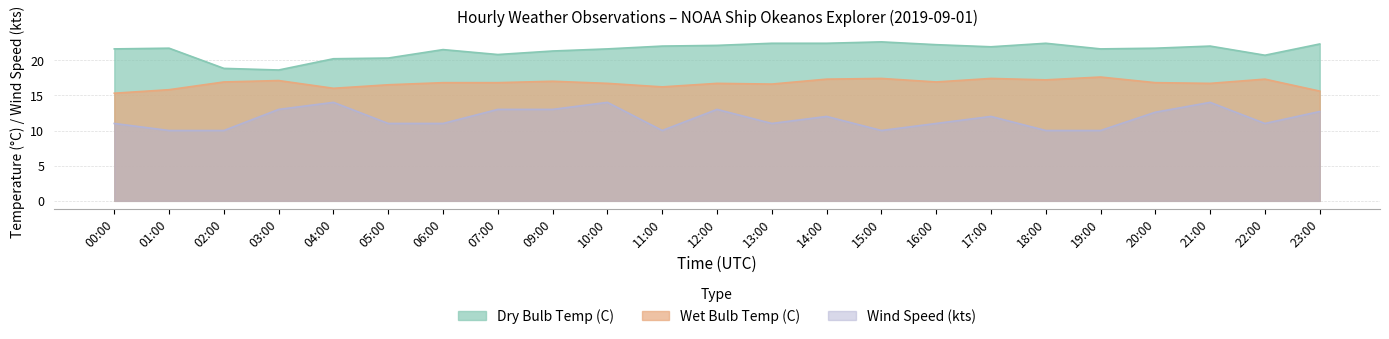

In Dry Bulb Temp (C), how many points are higher than both neighbors (excluding endpoints)?

5